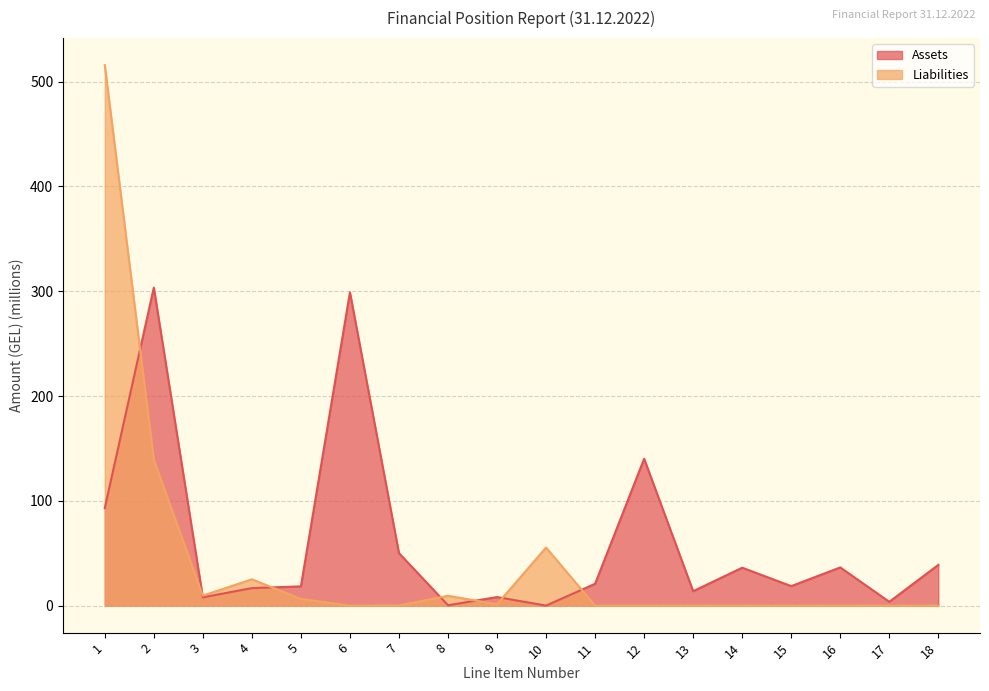

Where does the Assets series first go above 20?

1